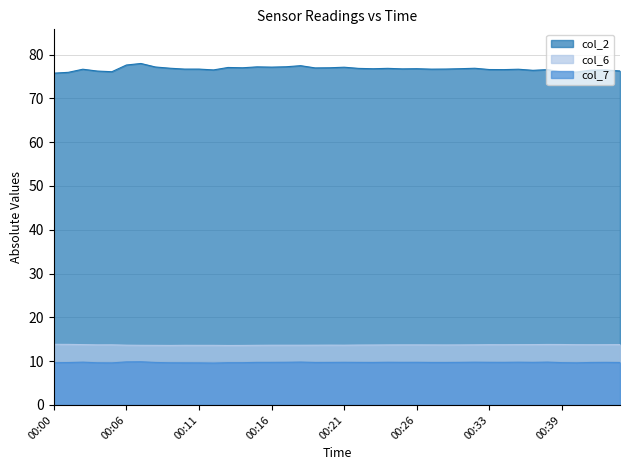

At how many categories does at least one series exceed 35?

40